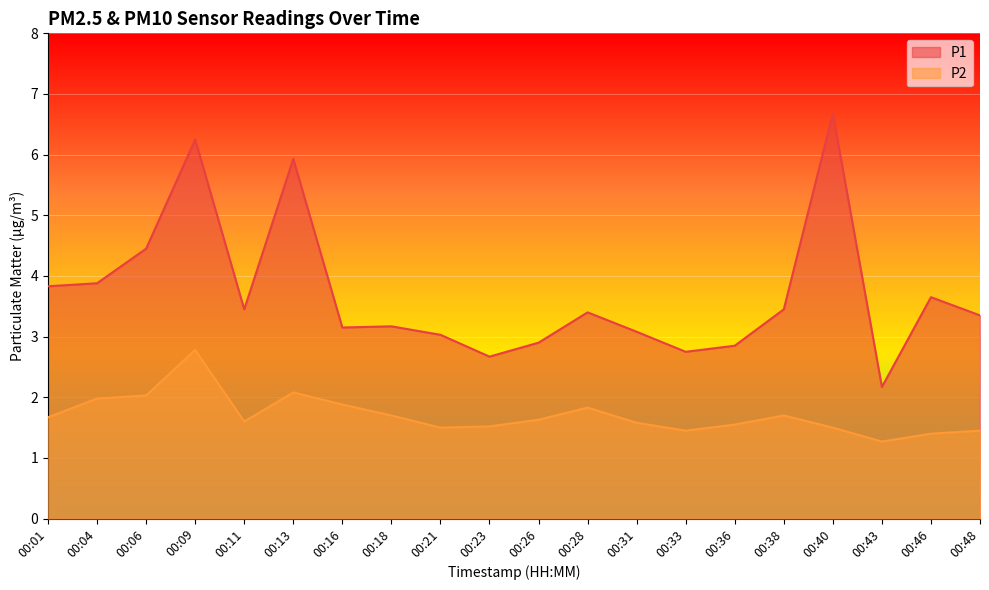

Is the value of P1 at 00:33 greater than the value of P2 at 00:11?

Yes